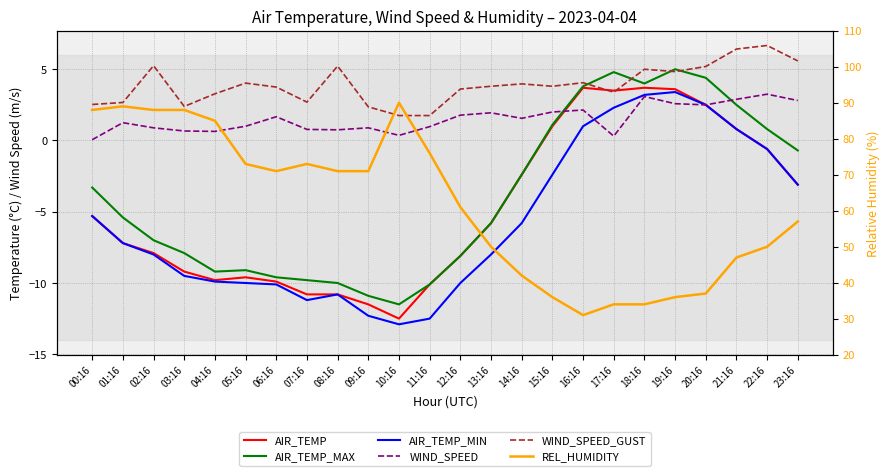

Reading left to right, what are all the values shown in this chart?

AIR_TEMP: 00:16=-5.3	01:16=-7.2	02:16=-7.9	03:16=-9.2	04:16=-9.8	05:16=-9.6	06:16=-9.9	07:16=-10.8	08:16=-10.8	09:16=-11.5	10:16=-12.5	11:16=-10.1	12:16=-8.1	13:16=-5.8	14:16=-2.4	15:16=1.0	16:16=3.7	17:16=3.5	18:16=3.7	19:16=3.6	20:16=2.5	21:16=0.8	22:16=-0.6	23:16=-3.1
AIR_TEMP_MAX: 00:16=-3.3	01:16=-5.4	02:16=-7.0	03:16=-7.9	04:16=-9.2	05:16=-9.1	06:16=-9.6	07:16=-9.8	08:16=-10.0	09:16=-10.9	10:16=-11.5	11:16=-10.1	12:16=-8.1	13:16=-5.8	14:16=-2.4	15:16=1.1	16:16=3.8	17:16=4.8	18:16=4.0	19:16=5.0	20:16=4.4	21:16=2.5	22:16=0.8	23:16=-0.7
AIR_TEMP_MIN: 00:16=-5.3	01:16=-7.2	02:16=-8.0	03:16=-9.5	04:16=-9.9	05:16=-10.0	06:16=-10.1	07:16=-11.2	08:16=-10.8	09:16=-12.3	10:16=-12.9	11:16=-12.5	12:16=-10.0	13:16=-8.0	14:16=-5.8	15:16=-2.4	16:16=1.0	17:16=2.3	18:16=3.2	19:16=3.4	20:16=2.5	21:16=0.8	22:16=-0.6	23:16=-3.1
WIND_SPEED: 00:16=0.1	01:16=1.2	02:16=0.9	03:16=0.7	04:16=0.6	05:16=1.0	06:16=1.7	07:16=0.8	08:16=0.8	09:16=0.9	10:16=0.4	11:16=1.0	12:16=1.8	13:16=1.9	14:16=1.6	15:16=2.0	16:16=2.1	17:16=0.3	18:16=3.1	19:16=2.6	20:16=2.5	21:16=2.9	22:16=3.2	23:16=2.8
WIND_SPEED_GUST: 00:16=2.5	01:16=2.7	02:16=5.2	03:16=2.4	04:16=3.3	05:16=4.0	06:16=3.8	07:16=2.7	08:16=5.2	09:16=2.4	10:16=1.8	11:16=1.8	12:16=3.6	13:16=3.8	14:16=4.0	15:16=3.8	16:16=4.1	17:16=3.4	18:16=5.0	19:16=4.8	20:16=5.2	21:16=6.4	22:16=6.7	23:16=5.6
REL_HUMIDITY: 00:16=88.0	01:16=89.0	02:16=88.0	03:16=88.0	04:16=85.0	05:16=73.0	06:16=71.0	07:16=73.0	08:16=71.0	09:16=71.0	10:16=90.0	11:16=76.0	12:16=61.0	13:16=50.0	14:16=42.0	15:16=36.0	16:16=31.0	17:16=34.0	18:16=34.0	19:16=36.0	20:16=37.0	21:16=47.0	22:16=50.0	23:16=57.0